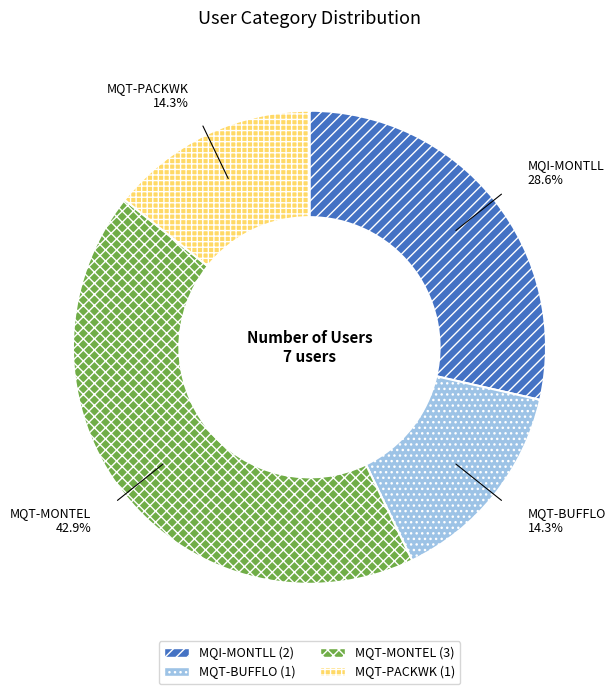

How many segments does this pie chart have?

4